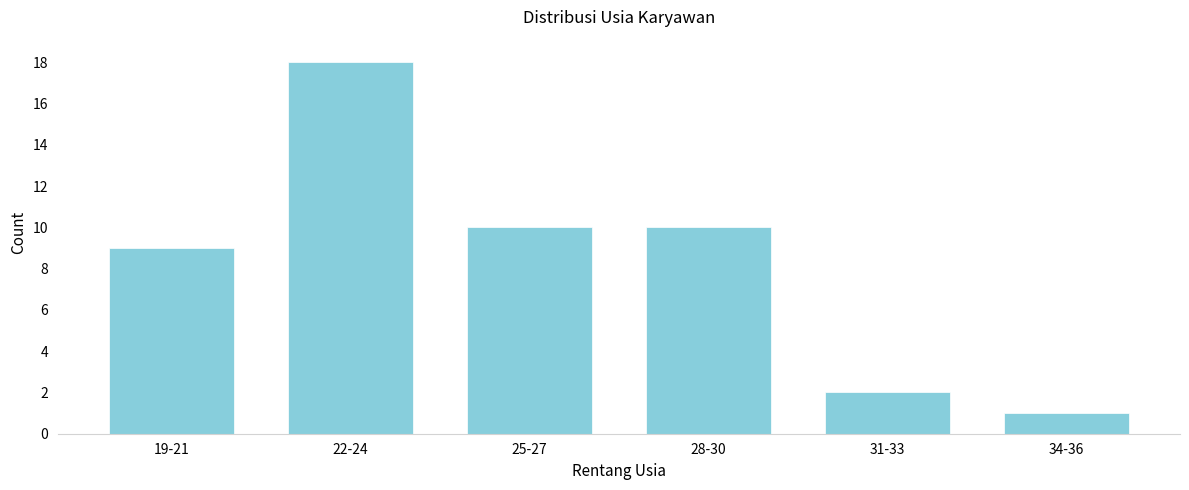

Reading left to right, transcribe all the data shown in this chart.

19-21=9	22-24=18	25-27=10	28-30=10	31-33=2	34-36=1